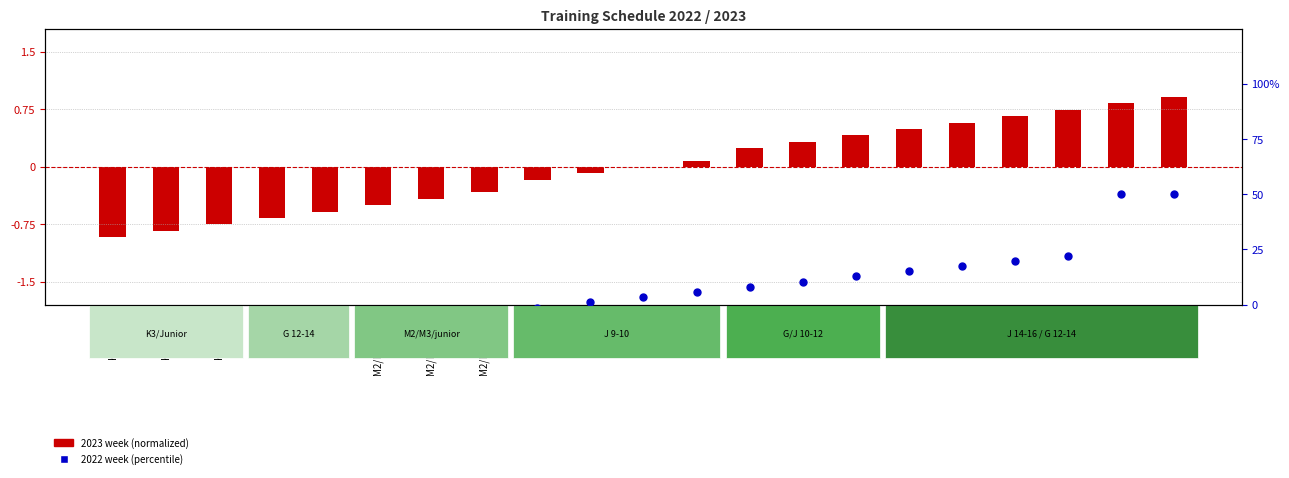

Between J 10 and J 10, which is larger?

J 10